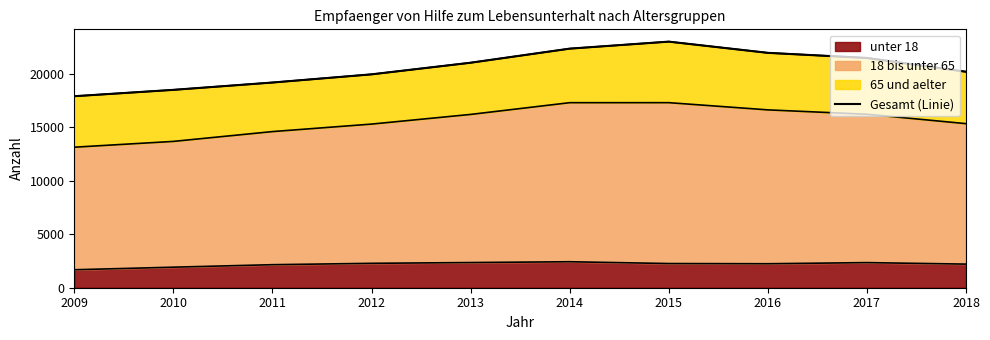

True or false: the data has more than 0 interior local peaks.

True